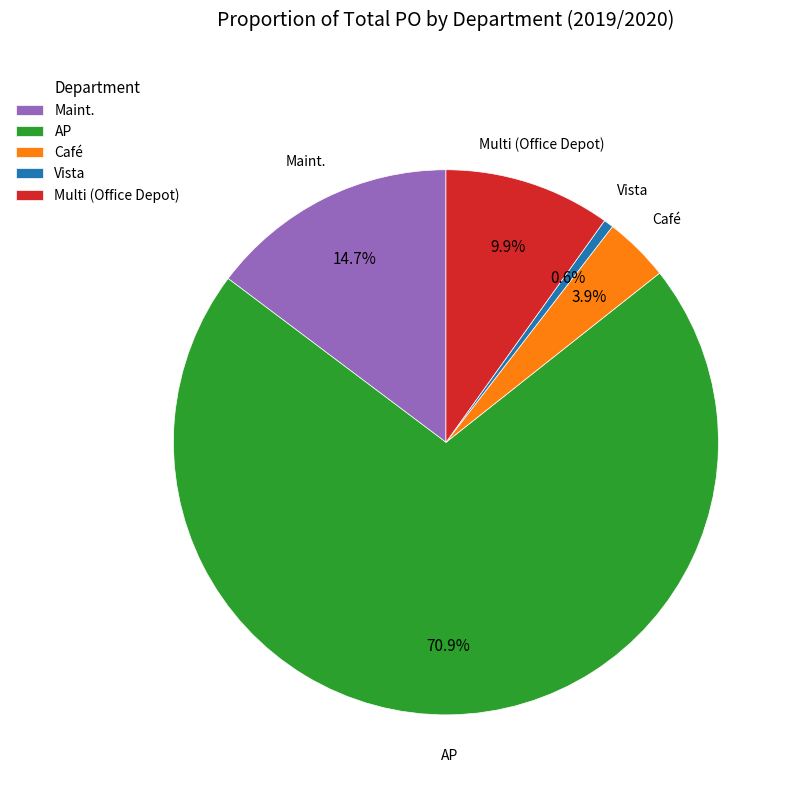

Rank the categories by value from lowest to highest.

Vista, Café, Multi (Office Depot), Maint., AP